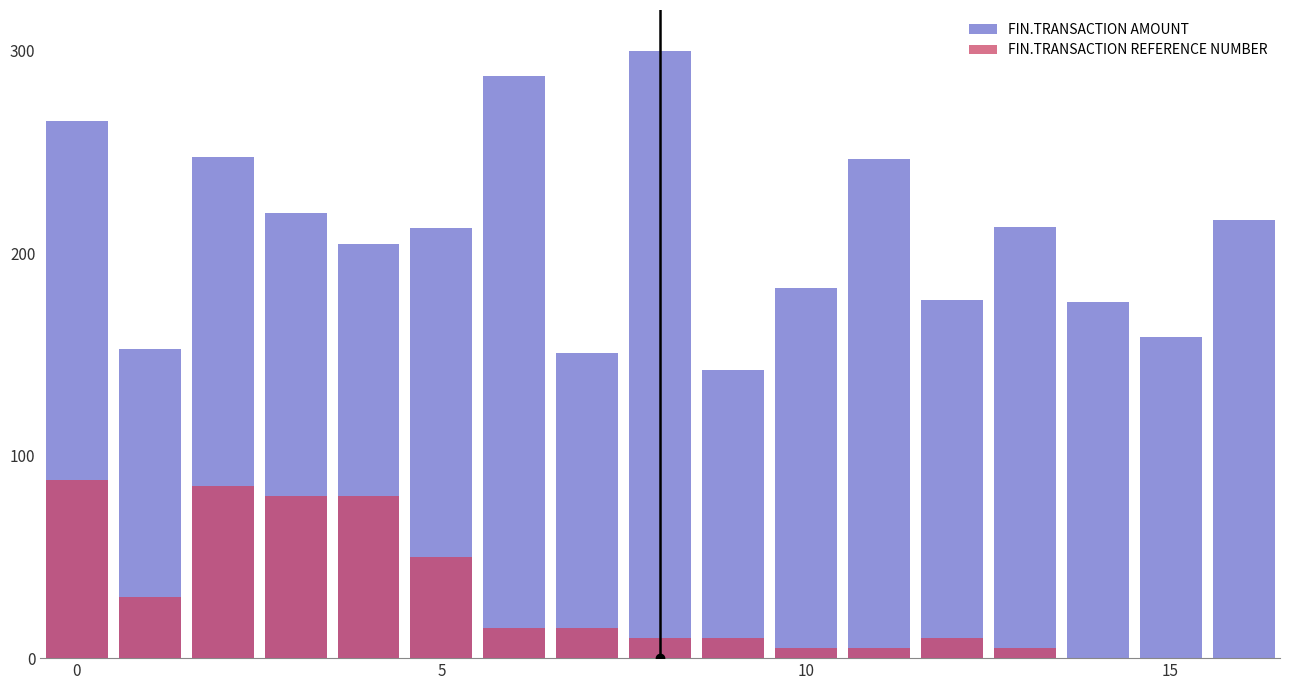

Which series has the largest total across all categories?

FIN.TRANSACTION AMOUNT